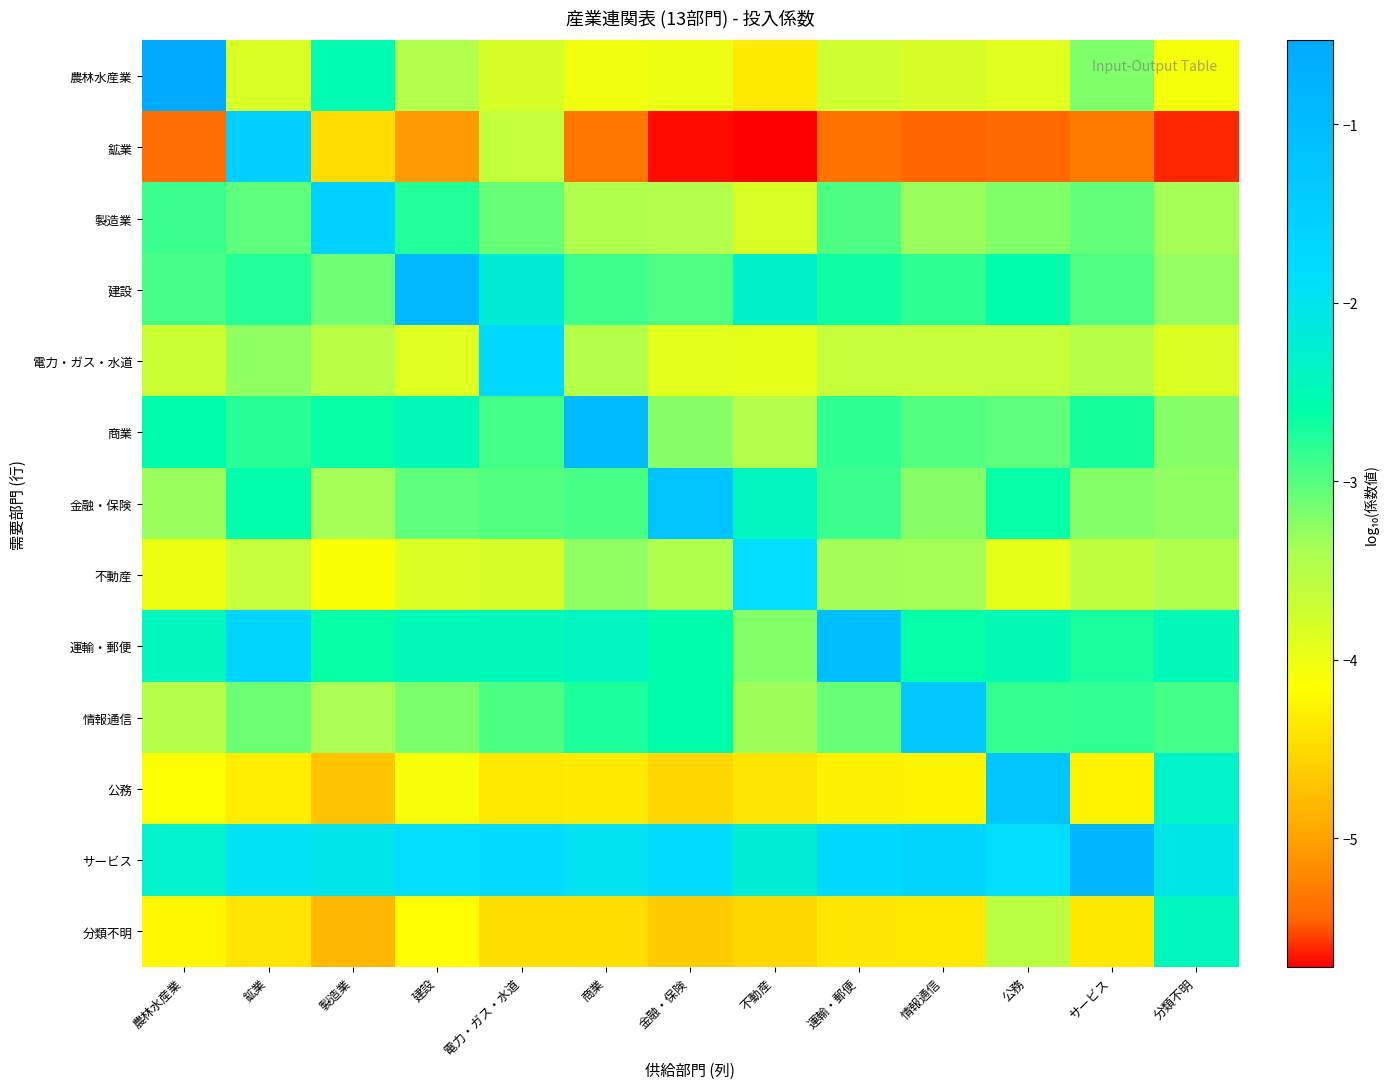

What is the spread (max minus min) of values at 製造業?

3.2